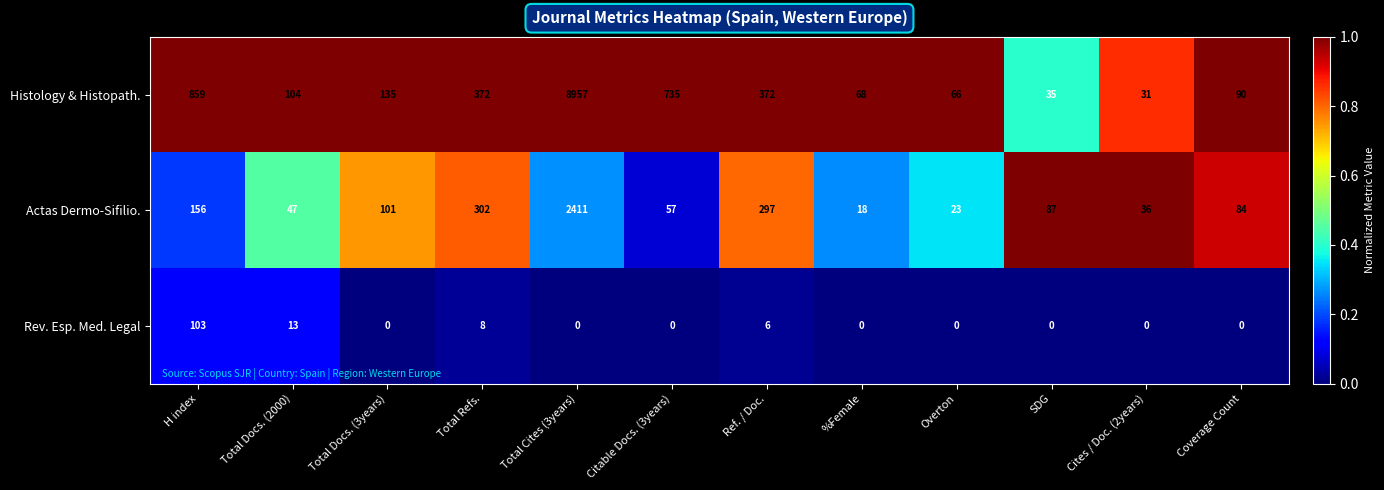

The value of Actas Dermo-Sifilio. at Total Cites (3years) is 3376. True or false?

False